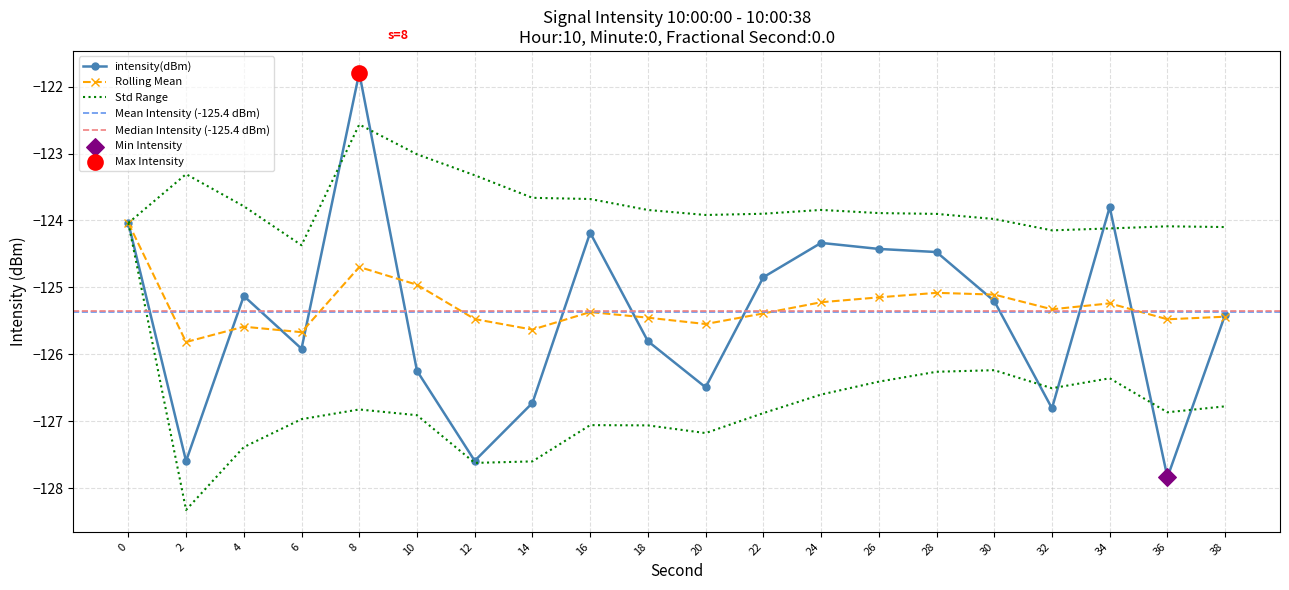

Which series reaches the maximum Y coordinate?

intensity(dBm)